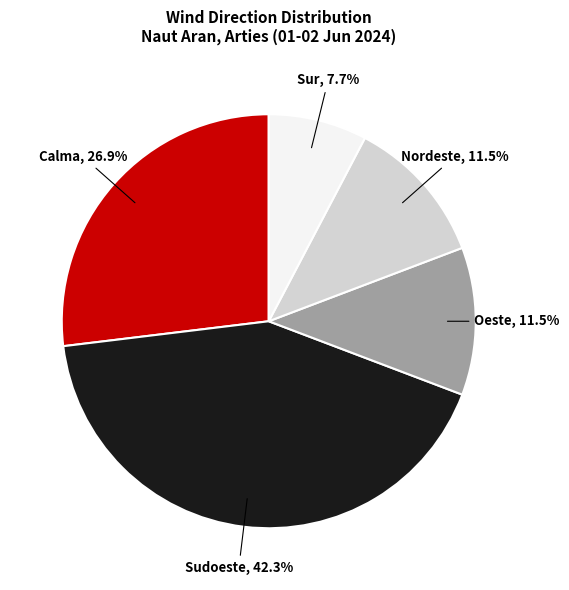

Is there a majority slice in this chart?

No